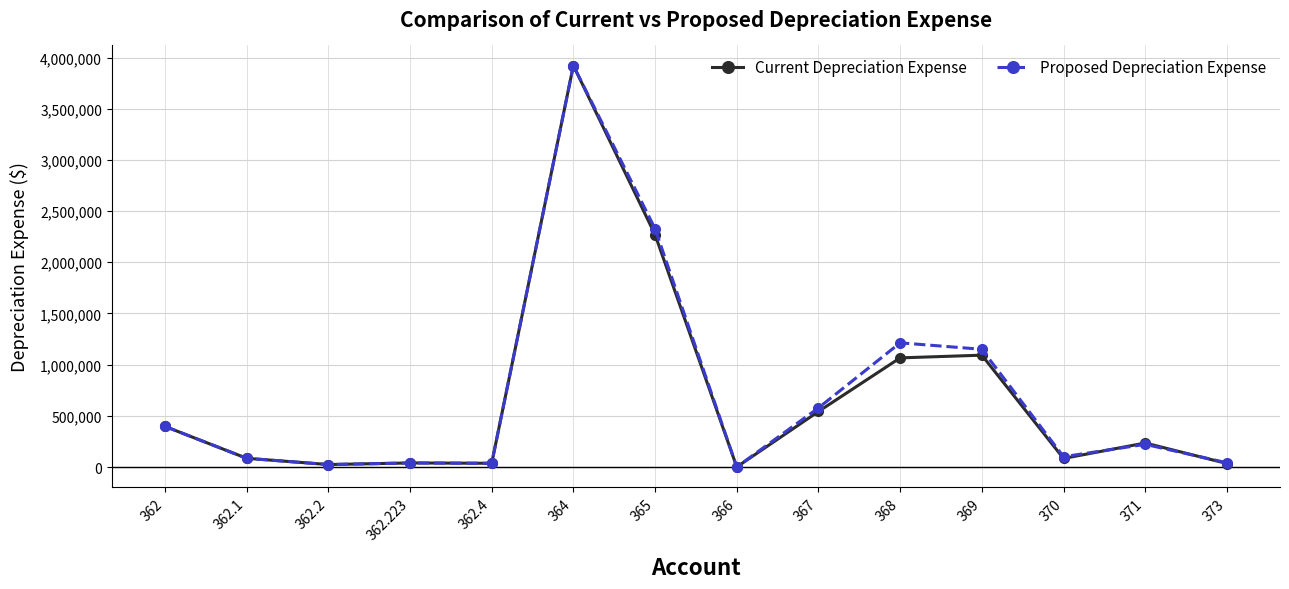

What is the label of the 14th point from the left?

373